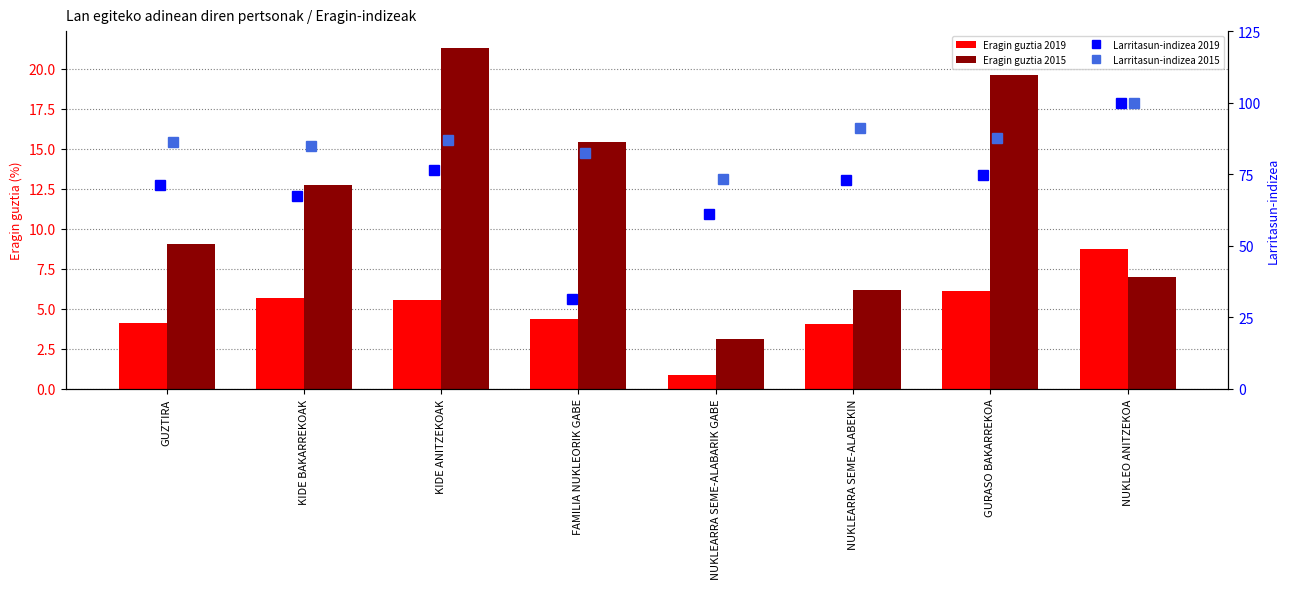

What is the sum of the Larritasun-indizea 2019 values at KIDE ANITZEKOAK and GUZTIRA?

147.6